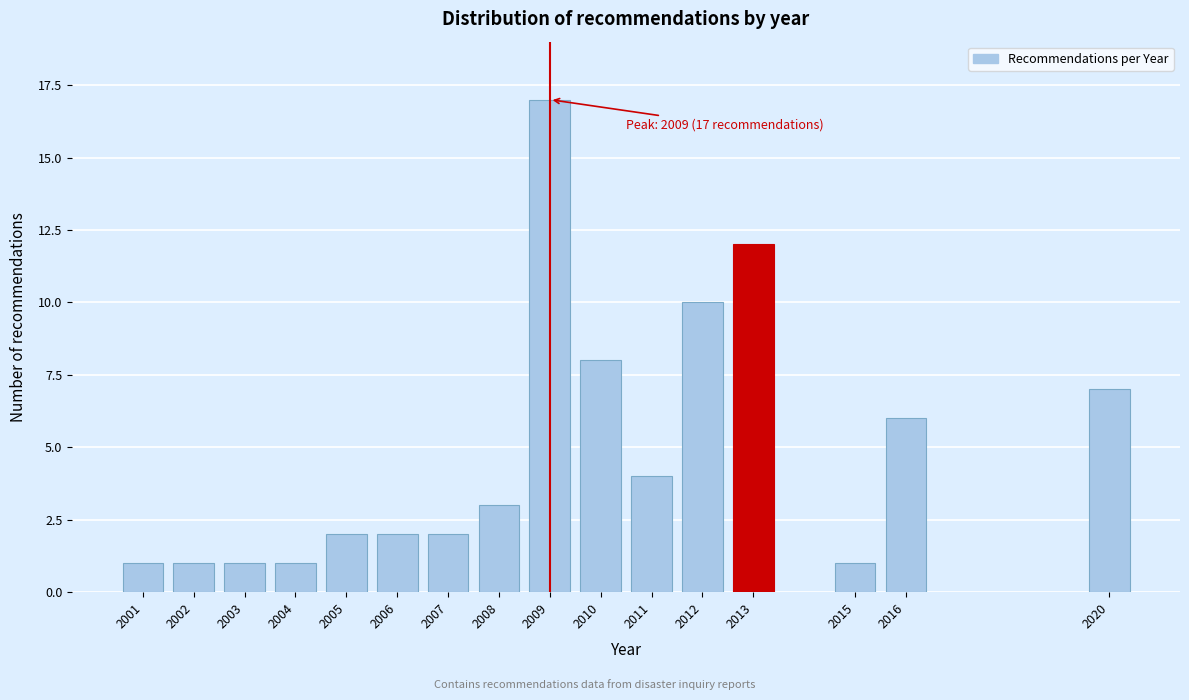

Reading right to left, extract all data points from this chart.

7	6	1	12	10	4	8	17	3	2	2	2	1	1	1	1